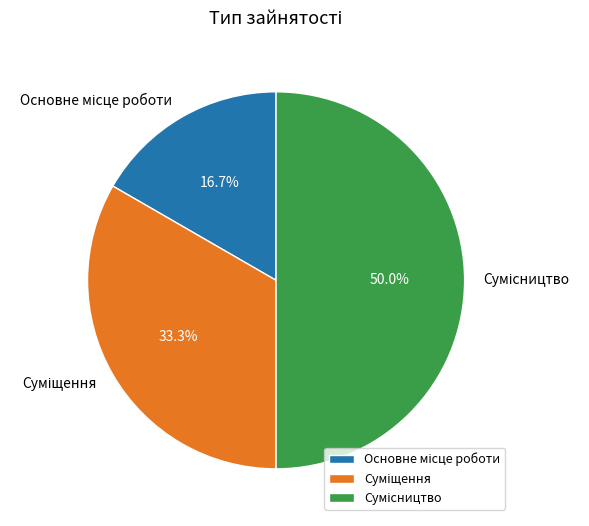

What is the change in value from Основне місце роботи to Суміщення?

+1